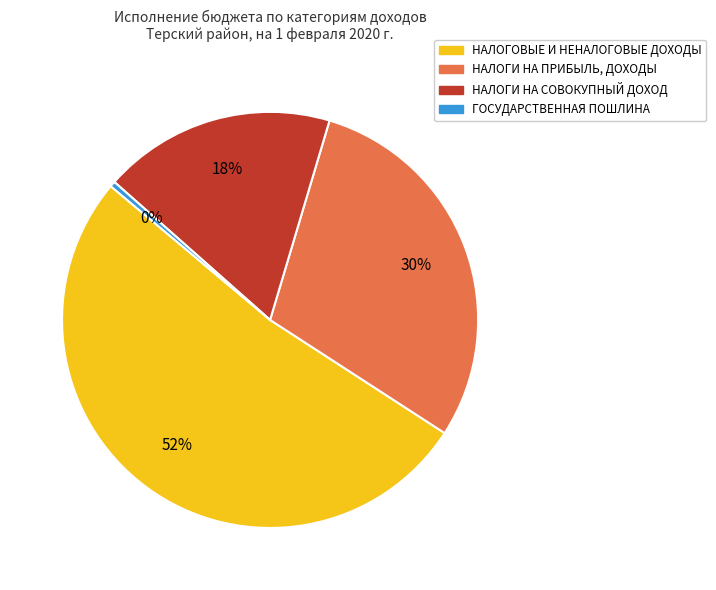

To the nearest percent, what is the difference between the largest and smallest slice percentages?

52%